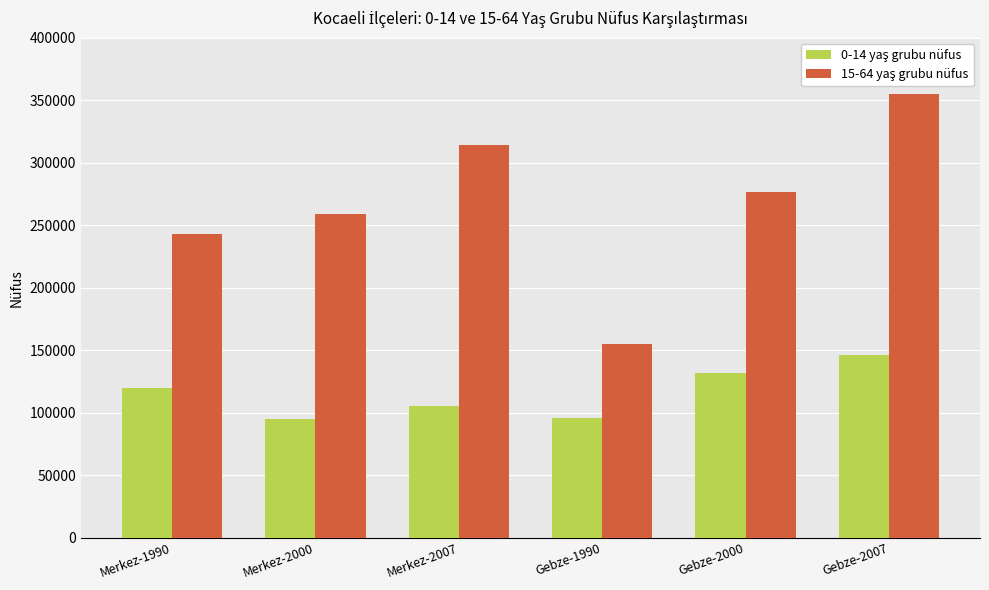

Count the number of data series in this chart.

2